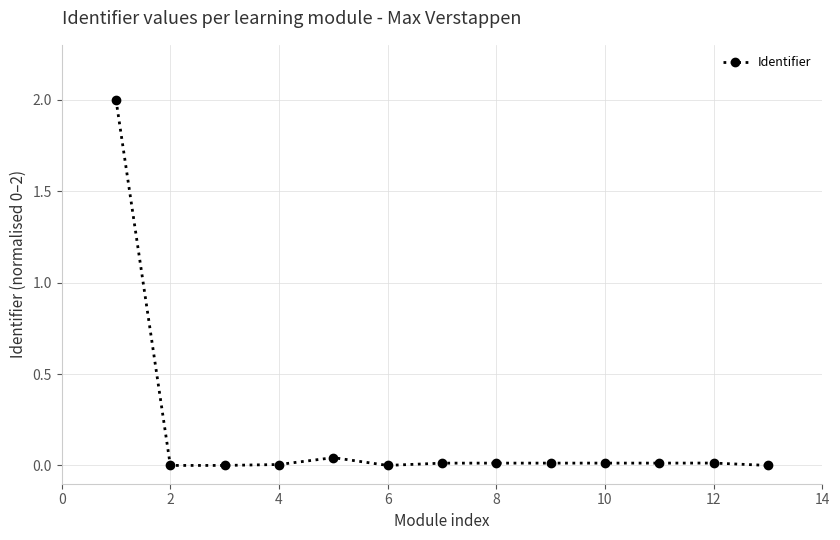

Does the chart display data point markers on the line(s)?

Yes